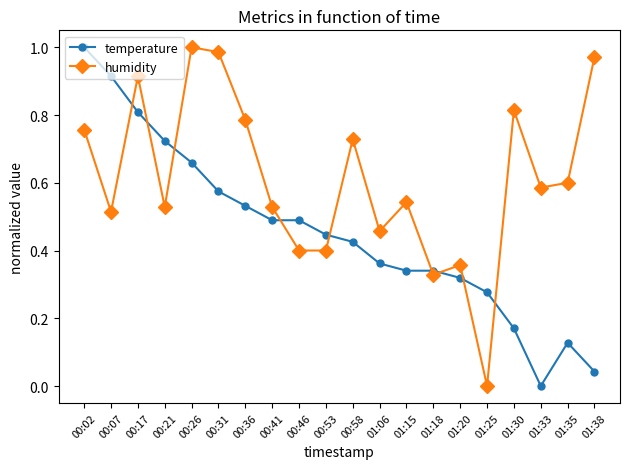

List the series in order of their overall mean, highest first.

humidity, temperature